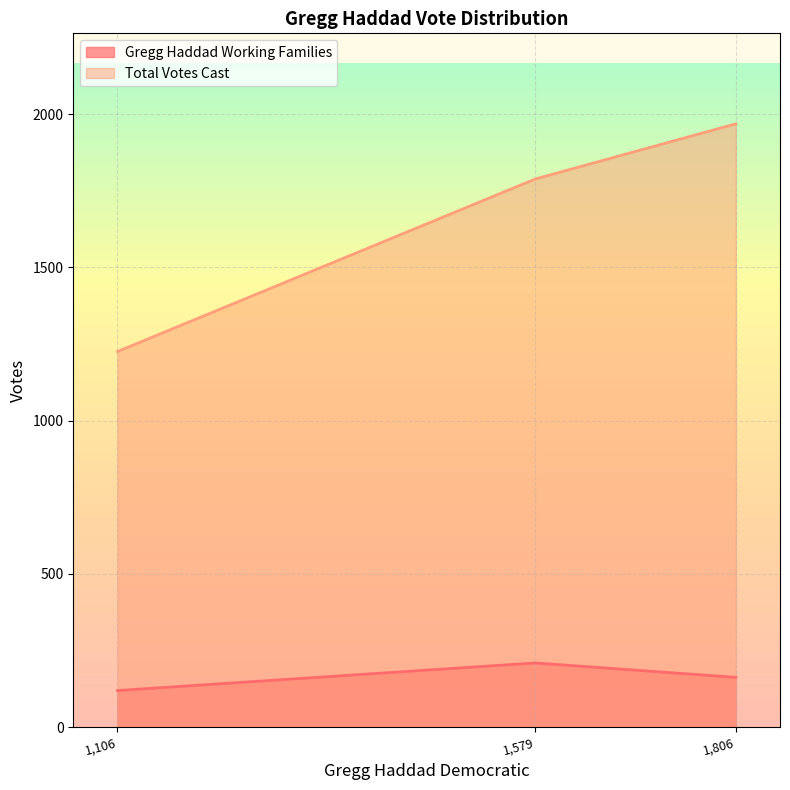

Between 1-Mansfield Community Center and 2-Mansfield Fire Dept. #107@ Eagleville, which series saw the biggest shift?

Total Votes Cast